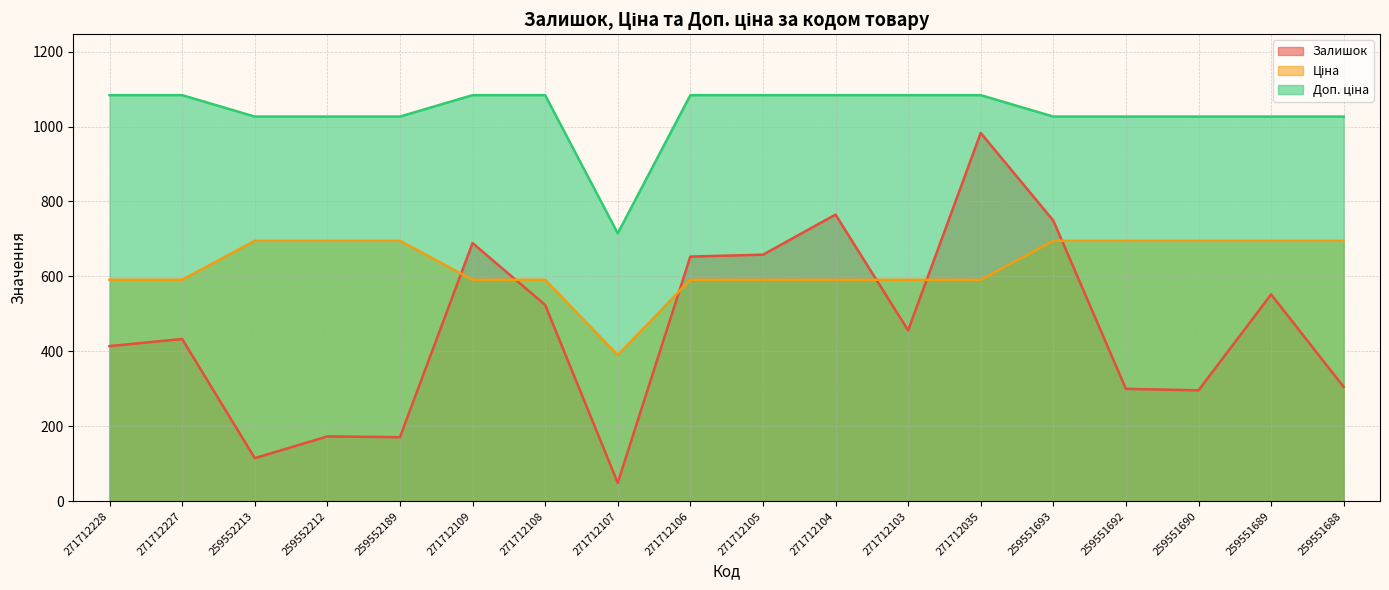

At which category does the chart reach its peak across all series?

271712228